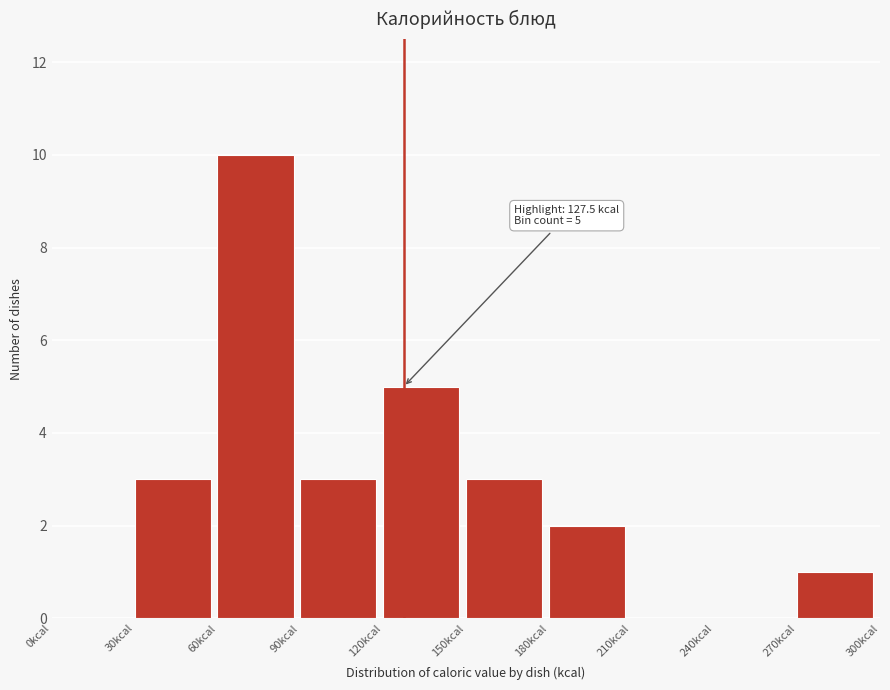

Over which range of the x-axis is the bar tallest?

60 to 90